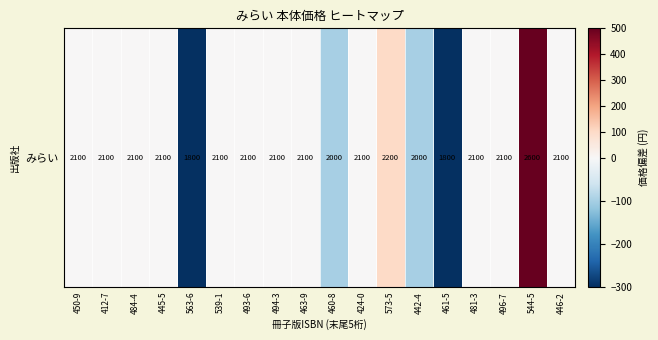

What is the difference between the maximum and minimum values?

800